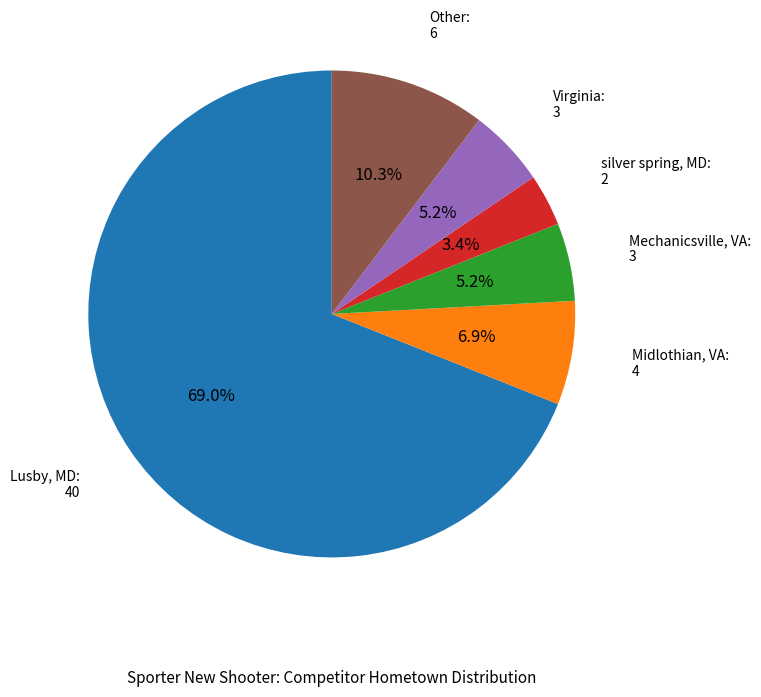

Is there a majority slice in this chart?

Yes